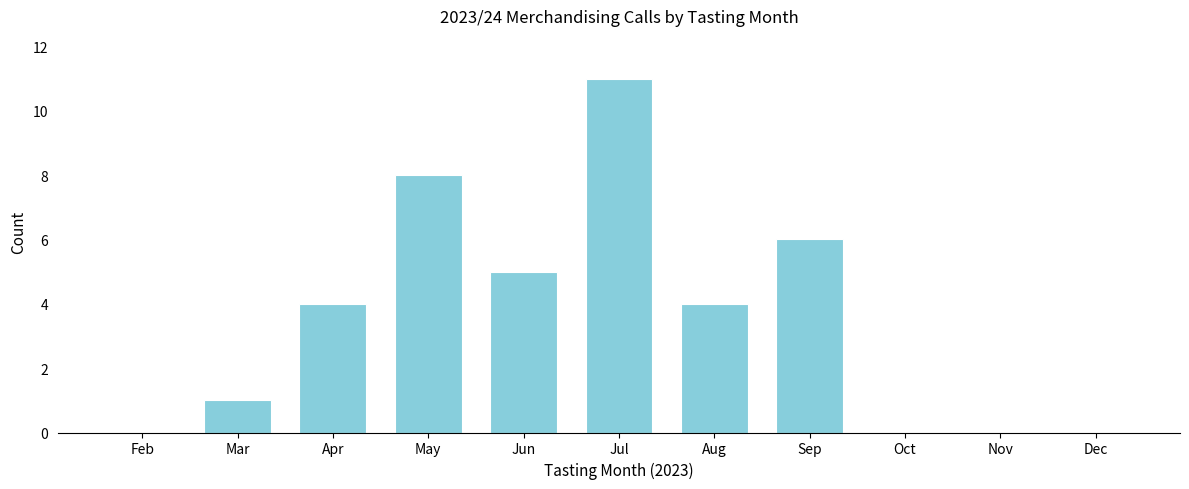

Reading left to right, list all the values displayed in this chart.

Feb=0	Mar=1	Apr=4	May=8	Jun=5	Jul=11	Aug=4	Sep=6	Oct=0	Nov=0	Dec=0